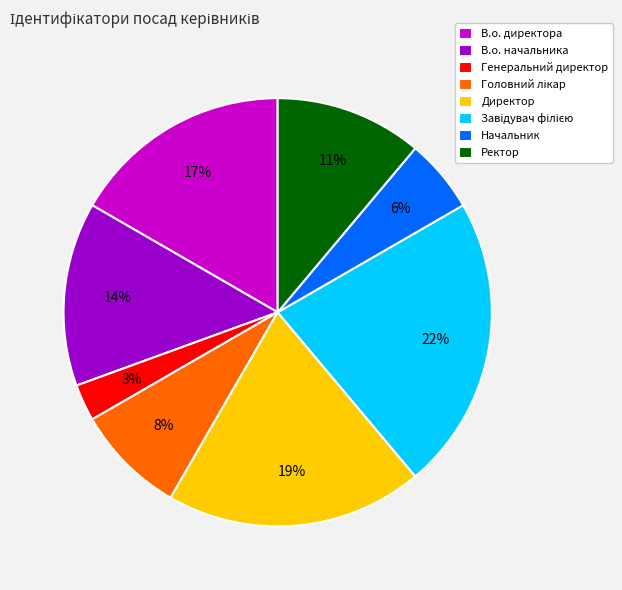

What percentage is the Генеральний директор slice, to the nearest percent?

3%